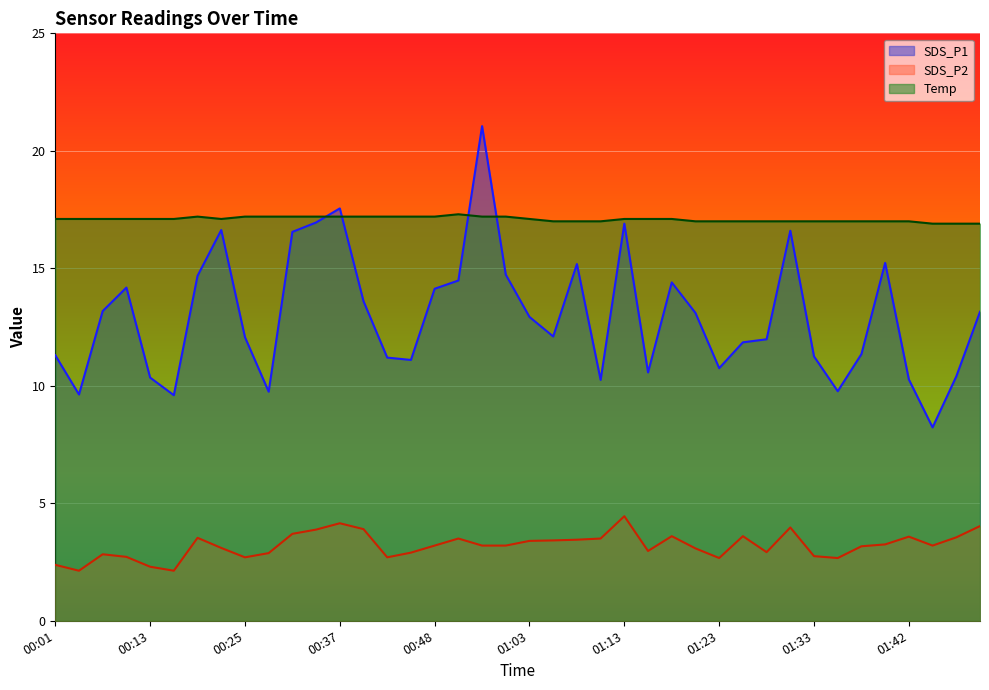

Does the chart display data point markers on the line(s)?

No